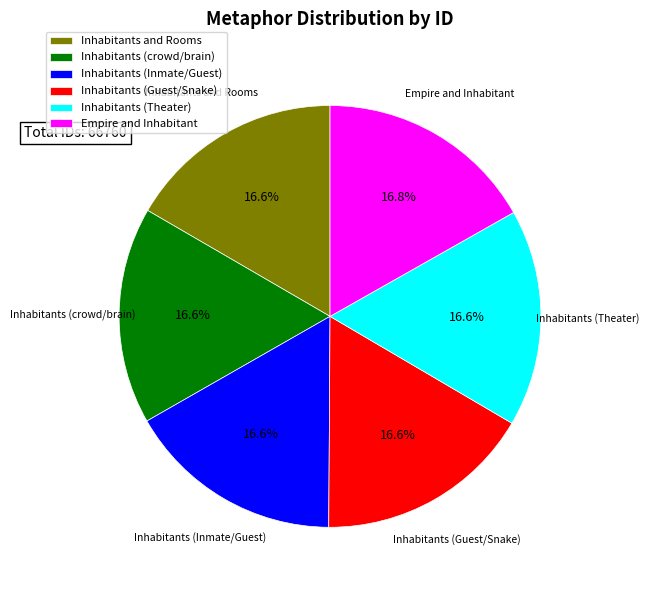

What percentage is the Empire and Inhabitant slice, to the nearest percent?

17%